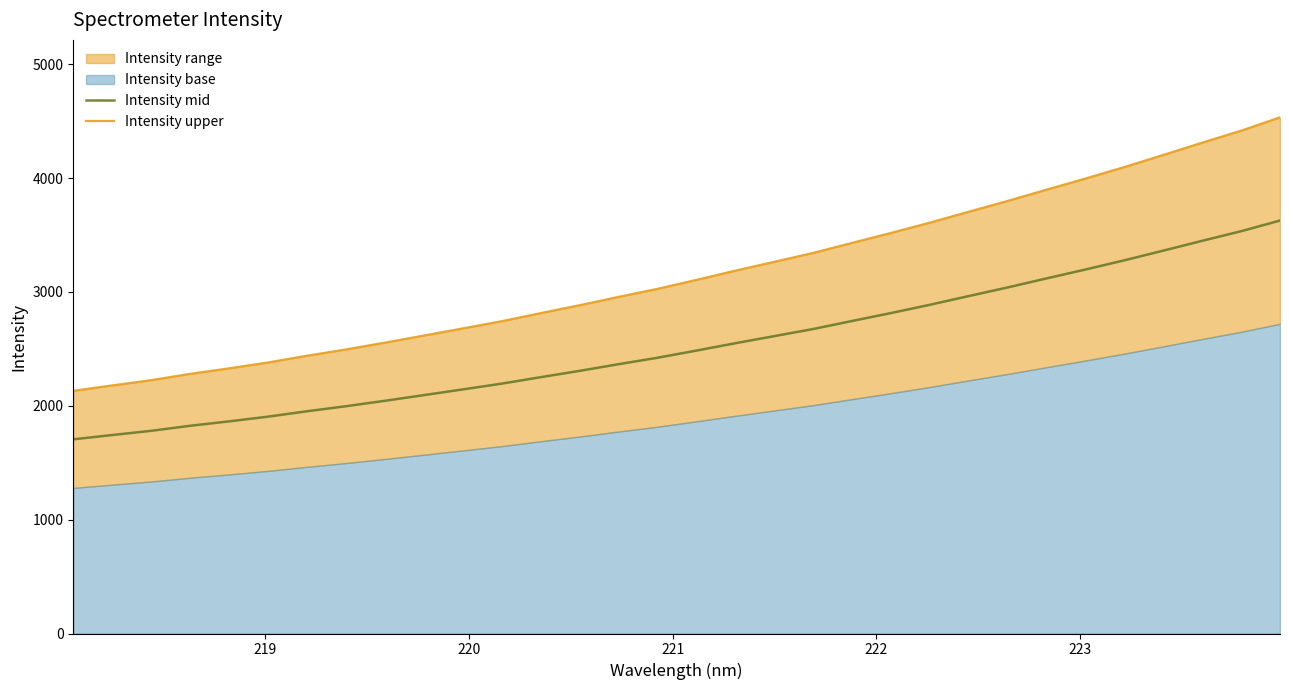

True or false: Intensity upper and Intensity mid cross at least once.

False